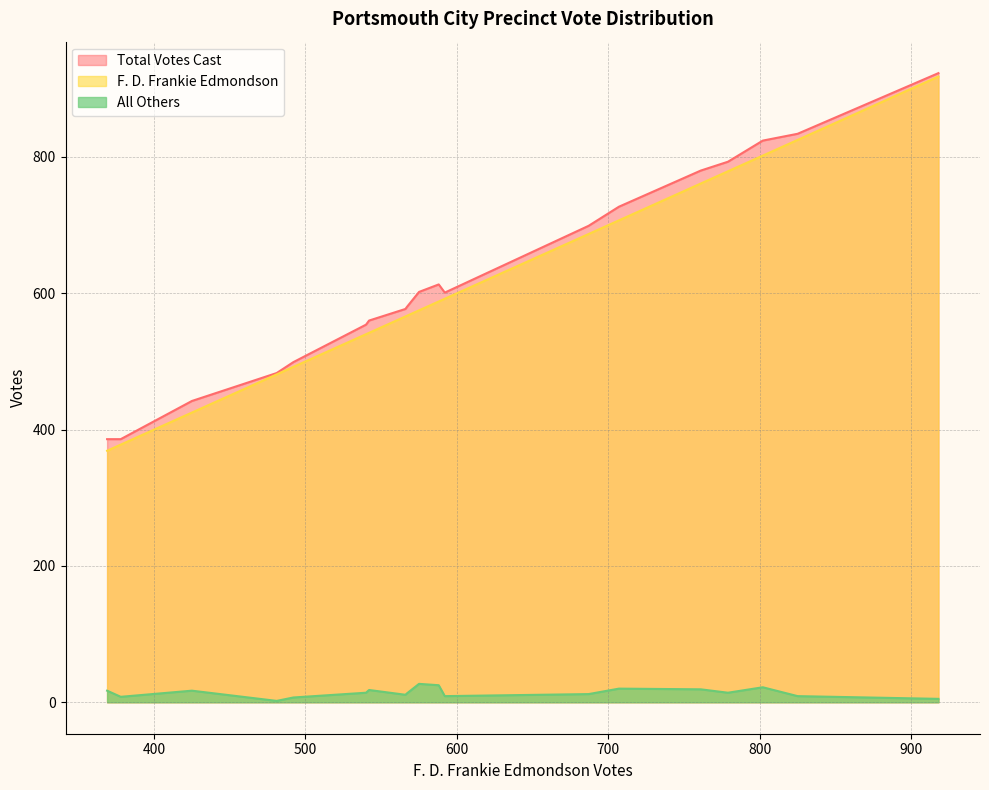

True or false: All Others and Total Votes Cast cross at least once.

False